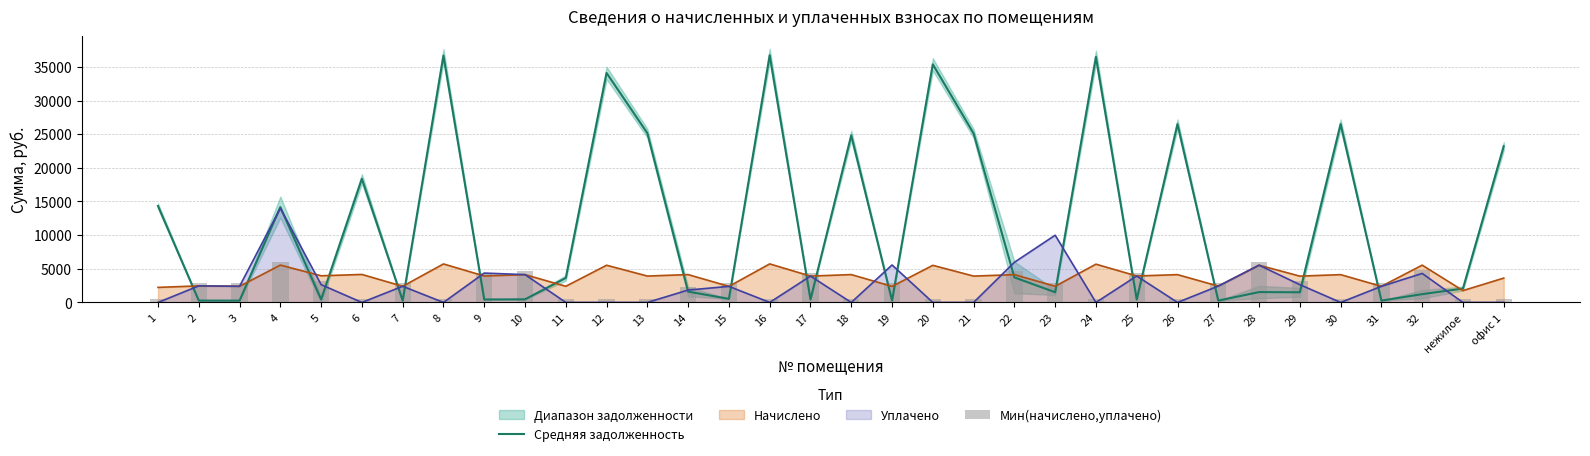

At which category does the chart reach its minimum across all series?

19